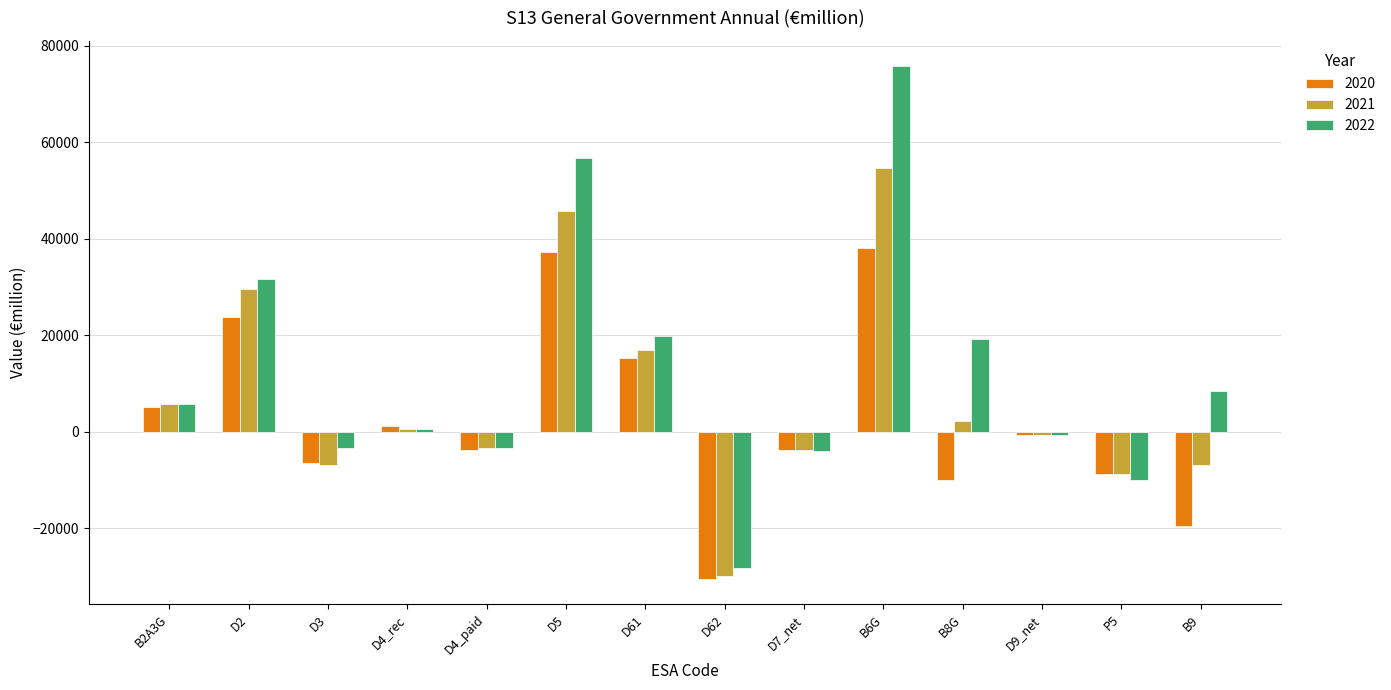

What is the difference between the highest and lowest values at B2A3G?

620.5